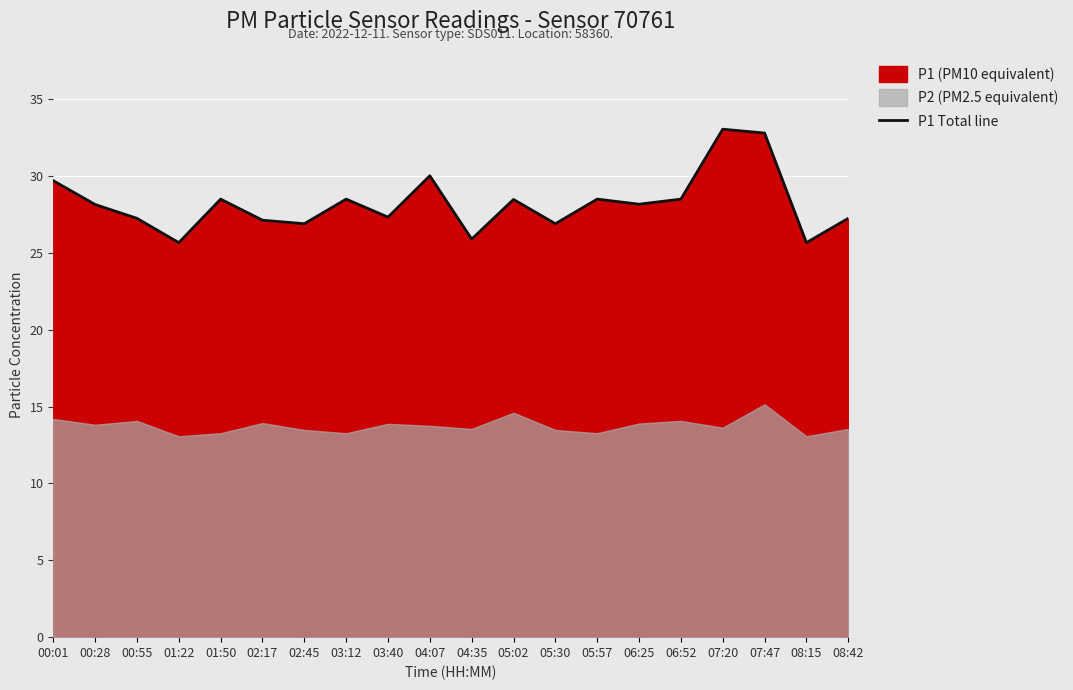

Rank the categories by value from lowest to highest.

01:22, 08:15, 04:35, 02:45, 05:30, 02:17, 00:55, 08:42, 03:40, 00:28, 06:25, 05:02, 01:50, 03:12, 05:57, 06:52, 00:01, 04:07, 07:47, 07:20